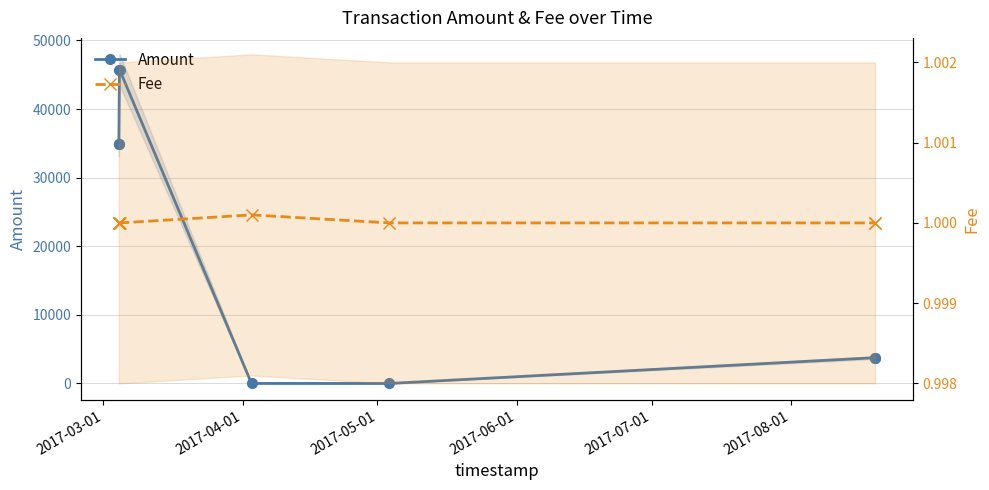

Rank the series by their maximum value, from highest to lowest.

Amount, Fee